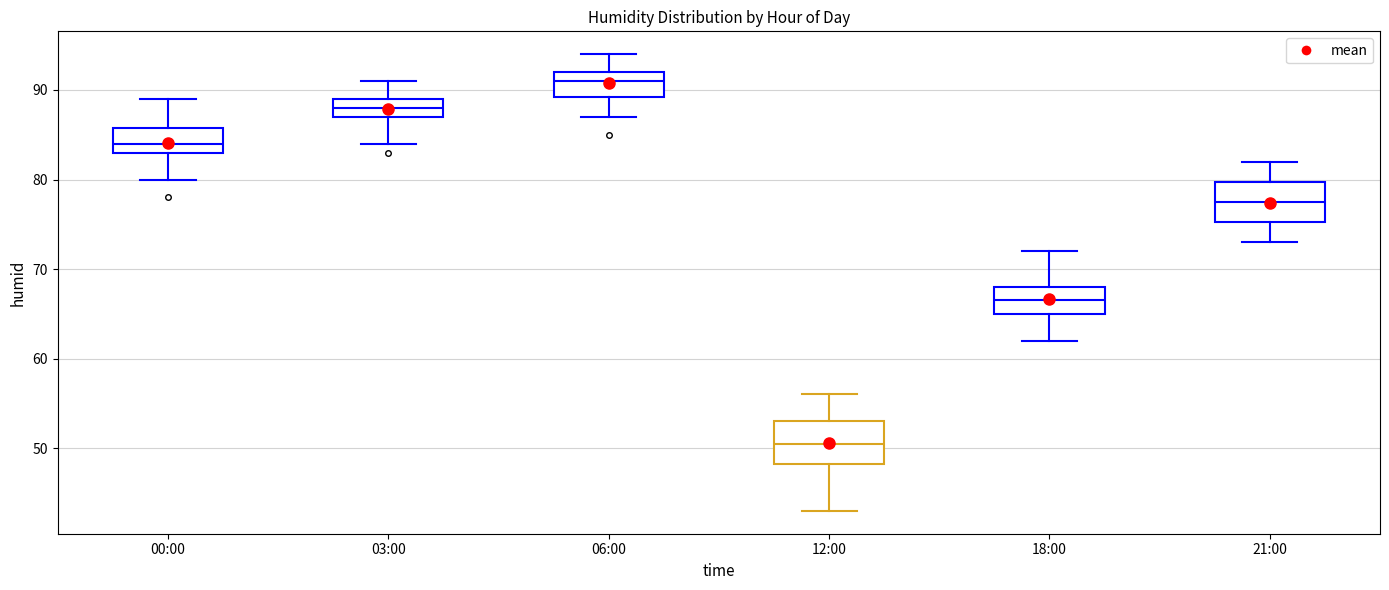

Reading left to right, read every box against the y-axis: the position of its median line, the range the box covers, and the ends of its whiskers. The values are not printed on the chart, so give them approximately, as read against the axis.

00:00: median 84, box 83 to 86, whiskers 80 to 89
03:00: median 88, box 87 to 89, whiskers 84 to 91
06:00: median 91, box 89 to 92, whiskers 87 to 94
12:00: median 51, box 48 to 53, whiskers 43 to 56
18:00: median 67, box 65 to 68, whiskers 62 to 72
21:00: median 78, box 75 to 80, whiskers 73 to 82